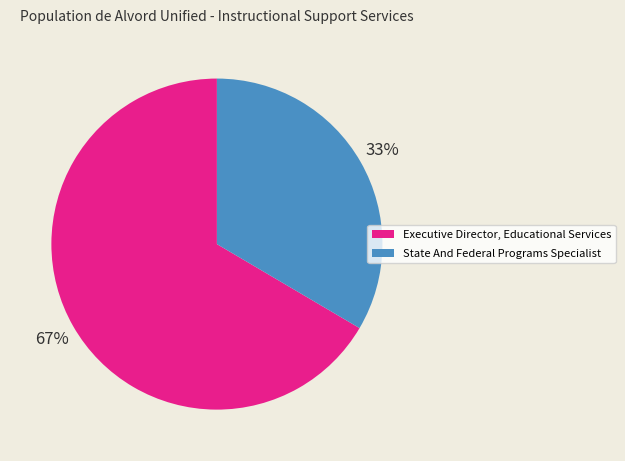

Which slice represents more than half of the pie?

Executive Director, Educational Services